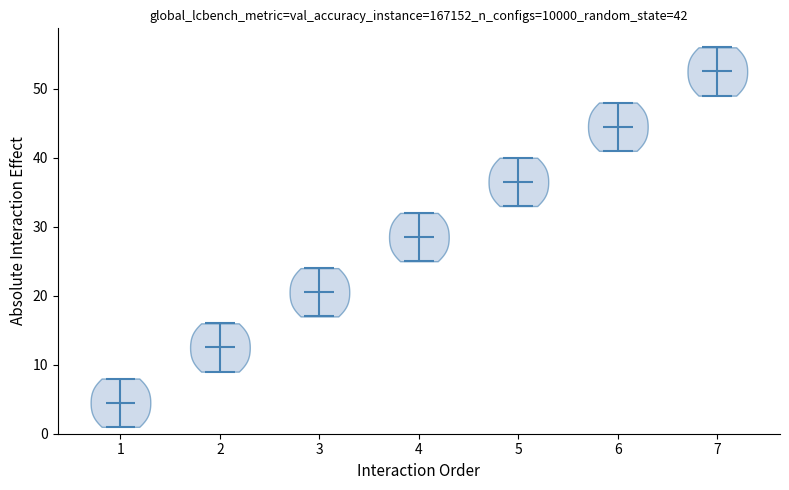

Which violin has the lowest median line?

1